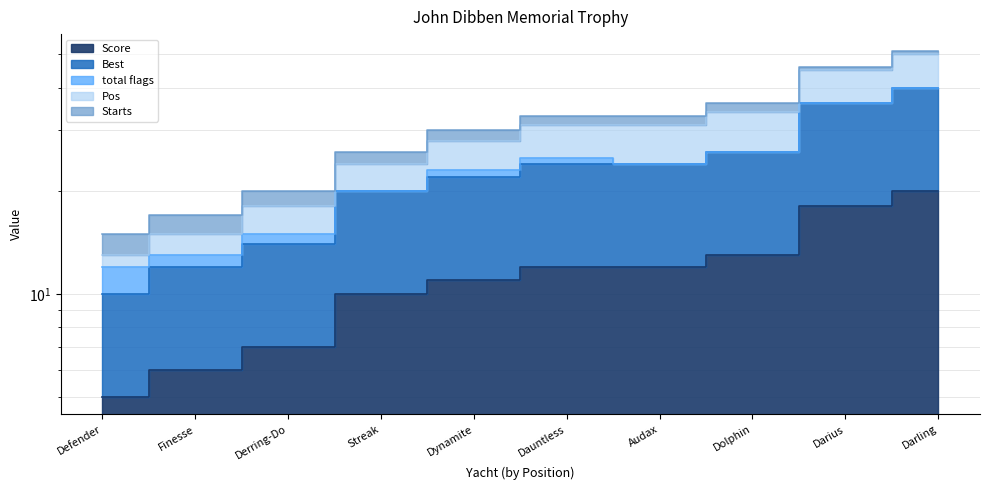

Rank the categories by Pos value from highest to lowest.

Darling, Darius, Dolphin, Dauntless, Audax, Dynamite, Streak, Derring-Do, Finesse, Defender